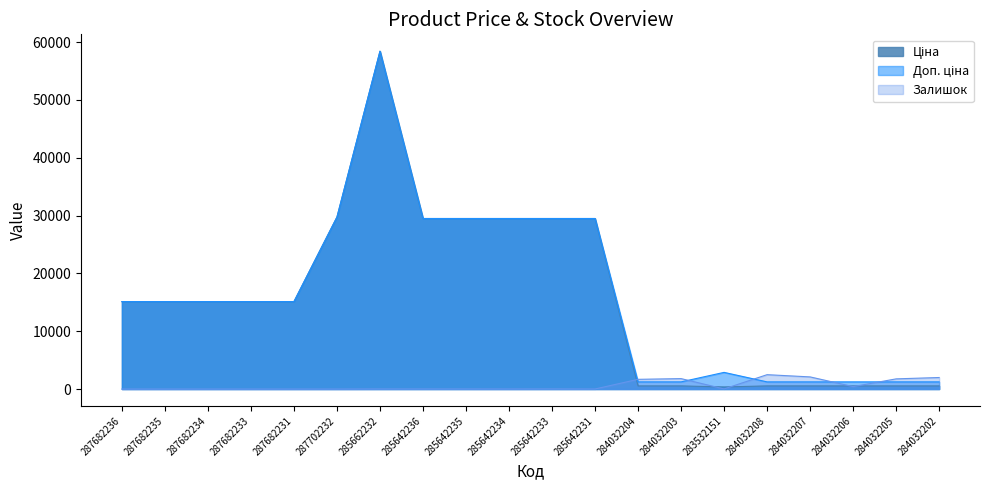

The value of Ціна at 284032207 is 133.1. True or false?

False